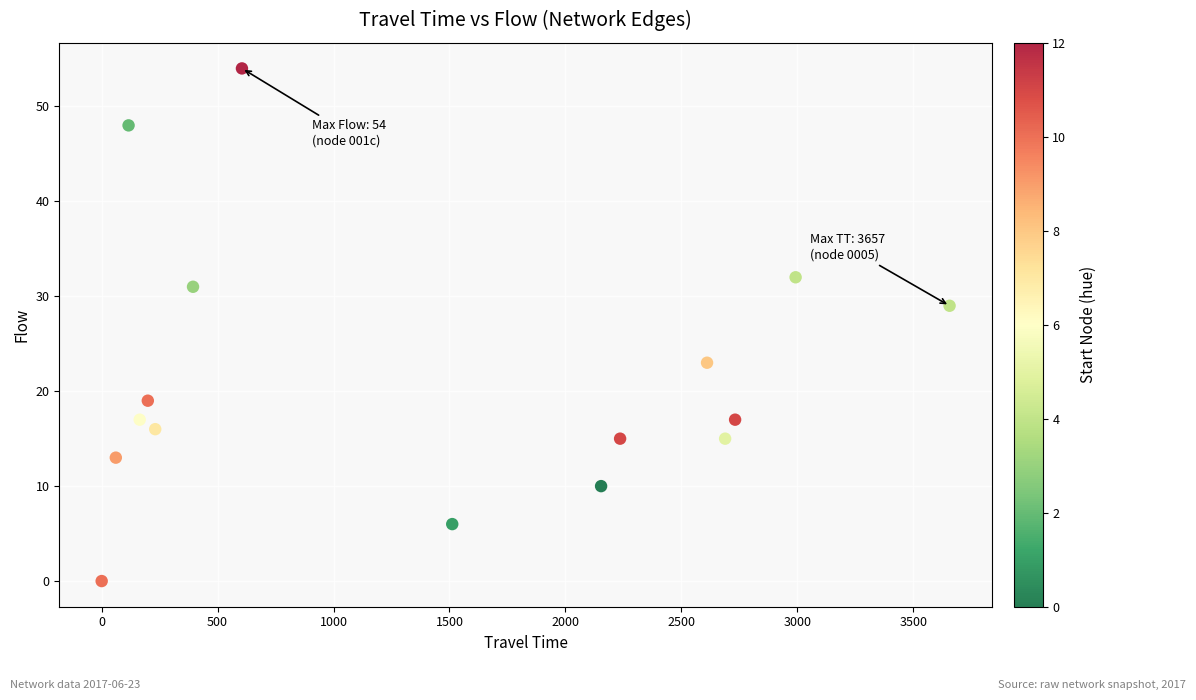

What is the range of X values (max minus min)?

3657